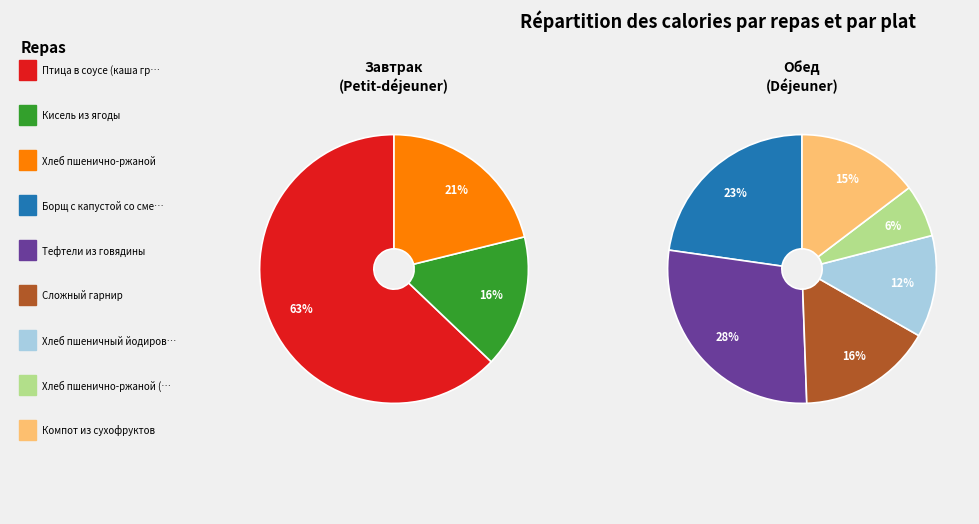

How many segments does this pie chart have?

9